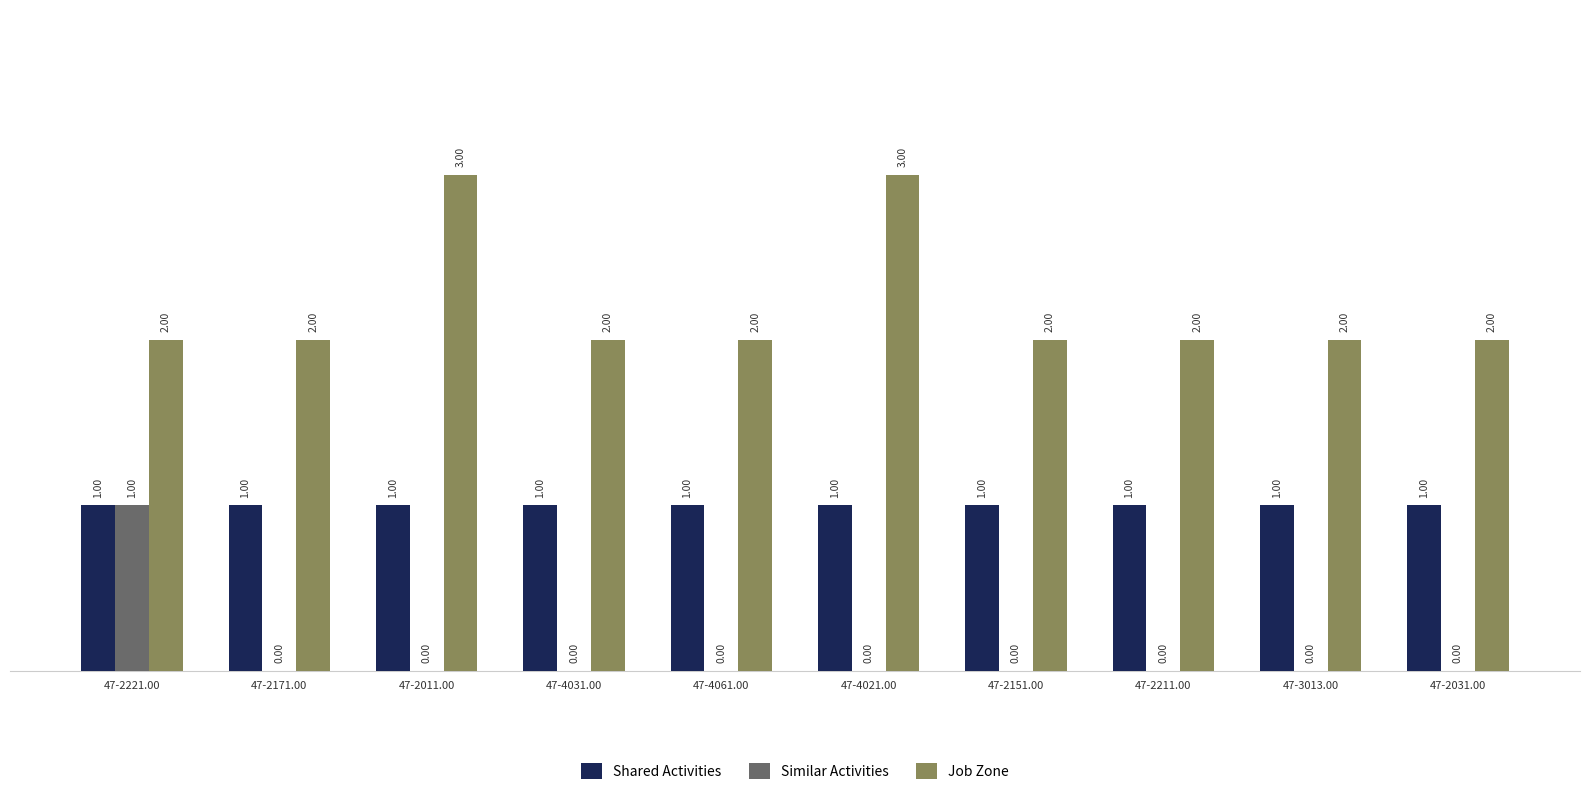

Is it true that Job Zone equals 2 at 47-2031.00?

True